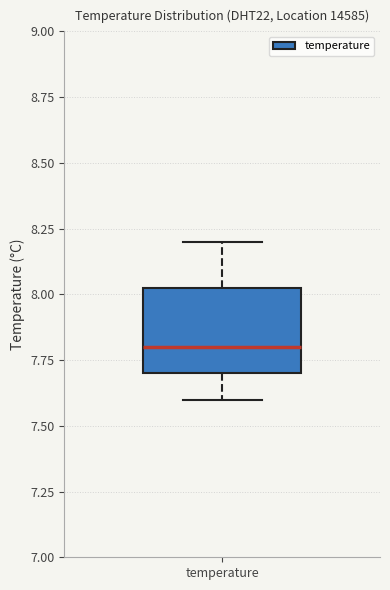

Where does the lower whisker of the box for temperature end on the y-axis? The values are not printed on the chart, so give them approximately, as read against the axis.

7.60